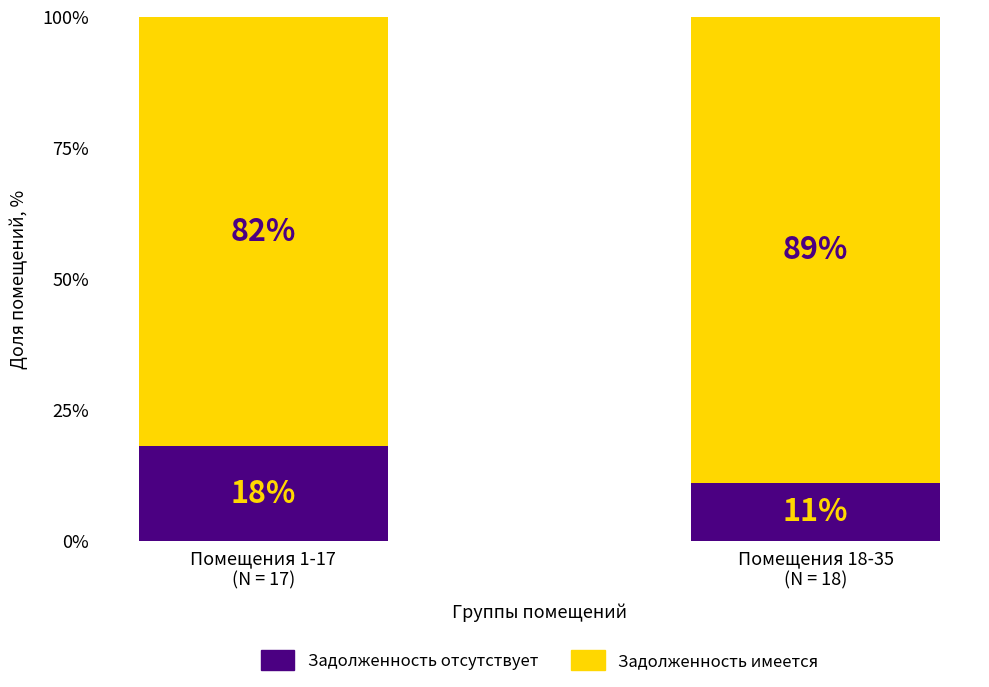

What are all the series names shown in the legend?

Задолженность отсутствует, Задолженность имеется